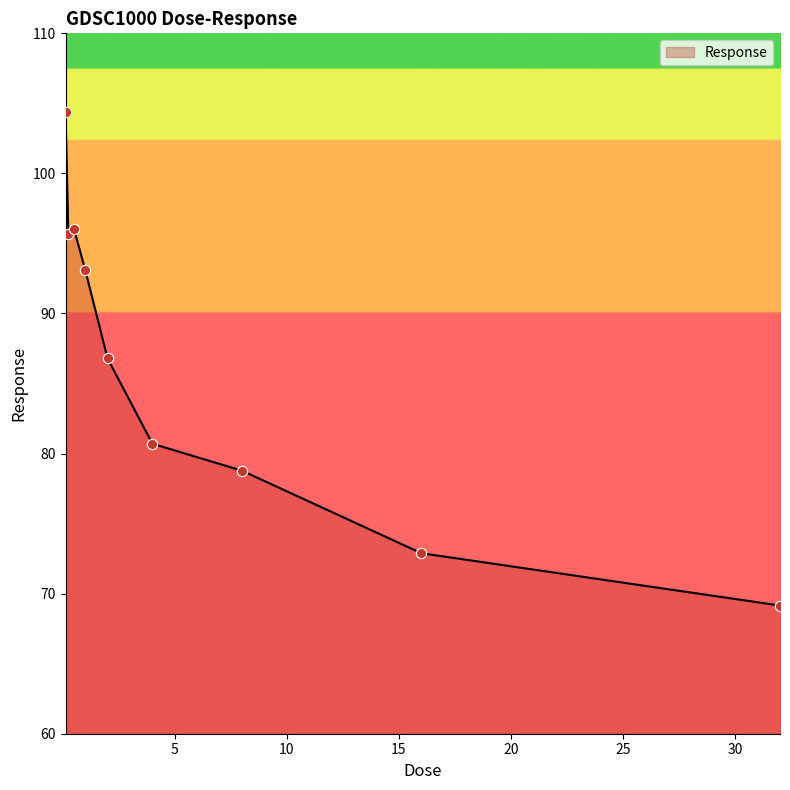

What is the smallest value displayed?

69.2